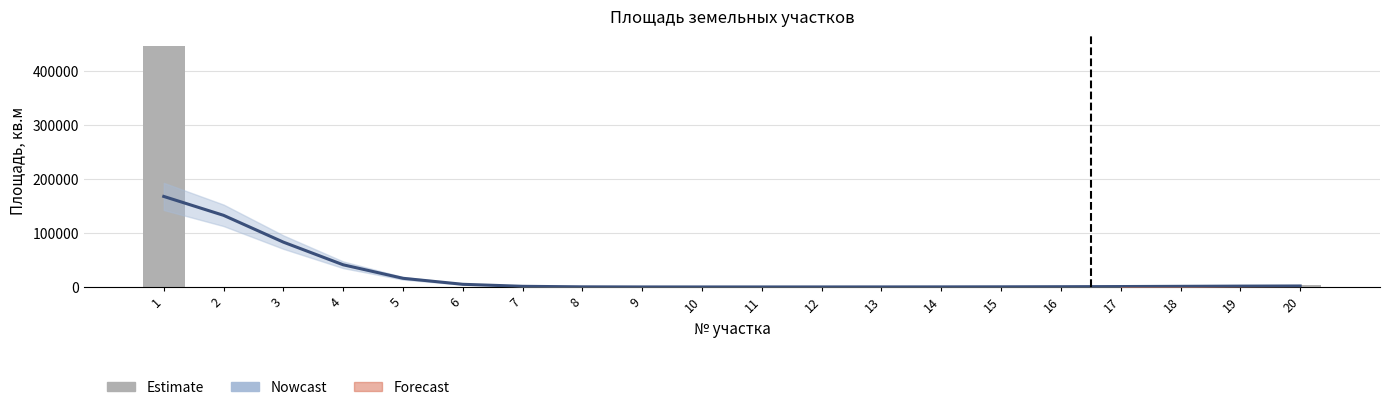

Rank the categories by Nowcast value from highest to lowest.

1, 2, 3, 4, 5, 6, 20, 19, 7, 18, 17, 16, 15, 8, 14, 13, 9, 12, 11, 10